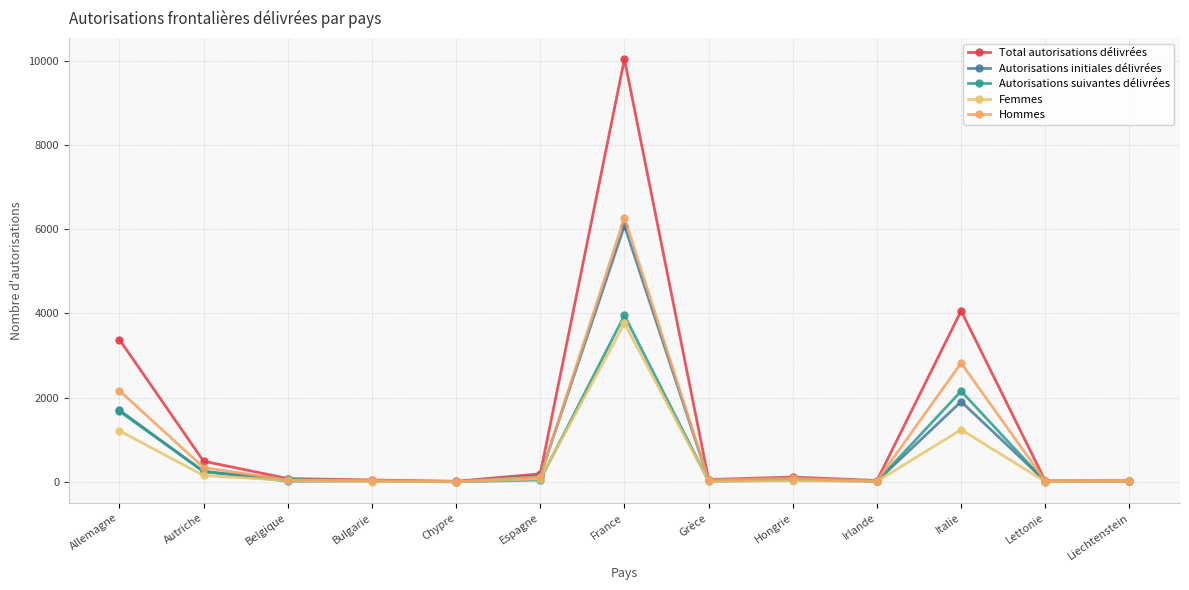

At which label is Autorisations suivantes délivrées closest to 1977?

Italie